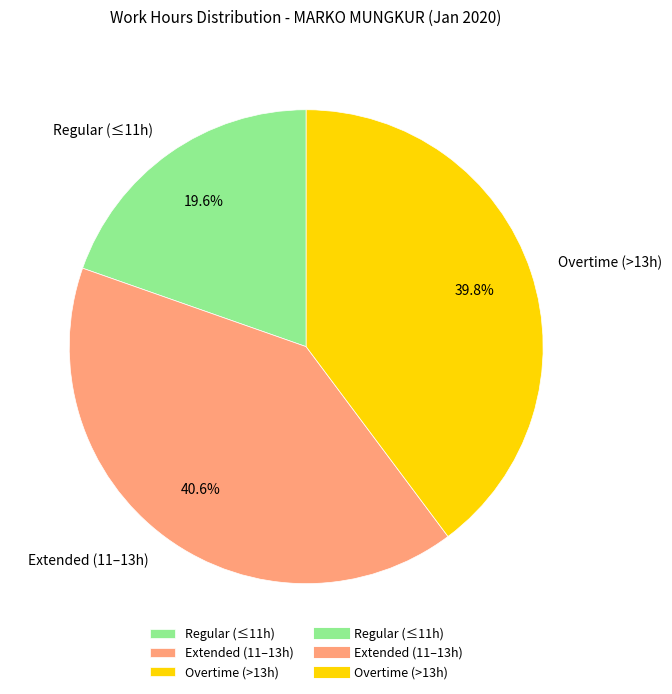

Which slice is the largest?

Extended (11–13h)